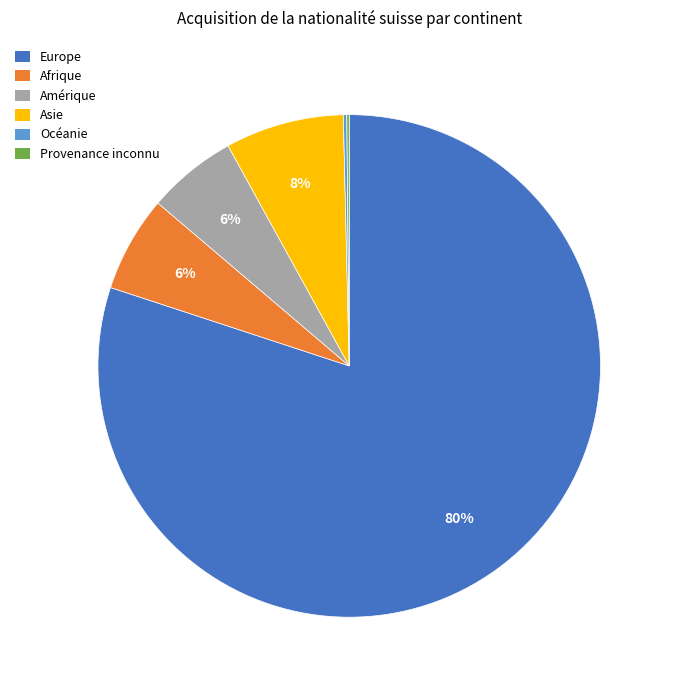

Is there a majority slice in this chart?

Yes